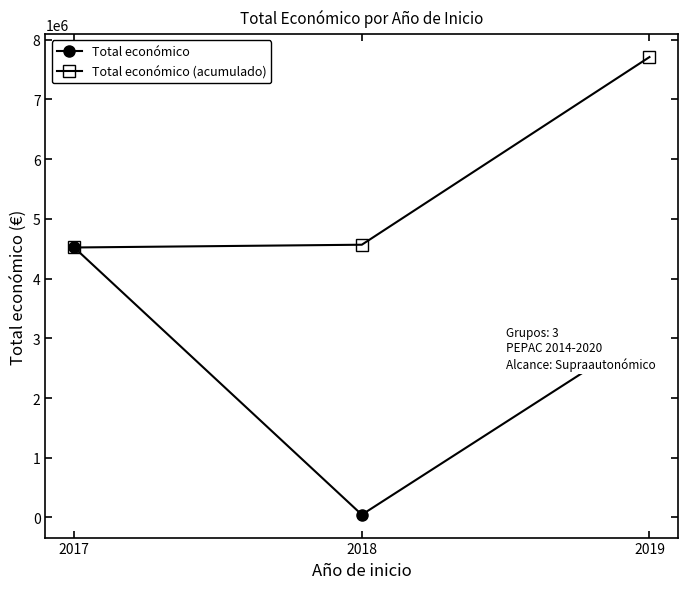

How many series are shown in this chart?

2